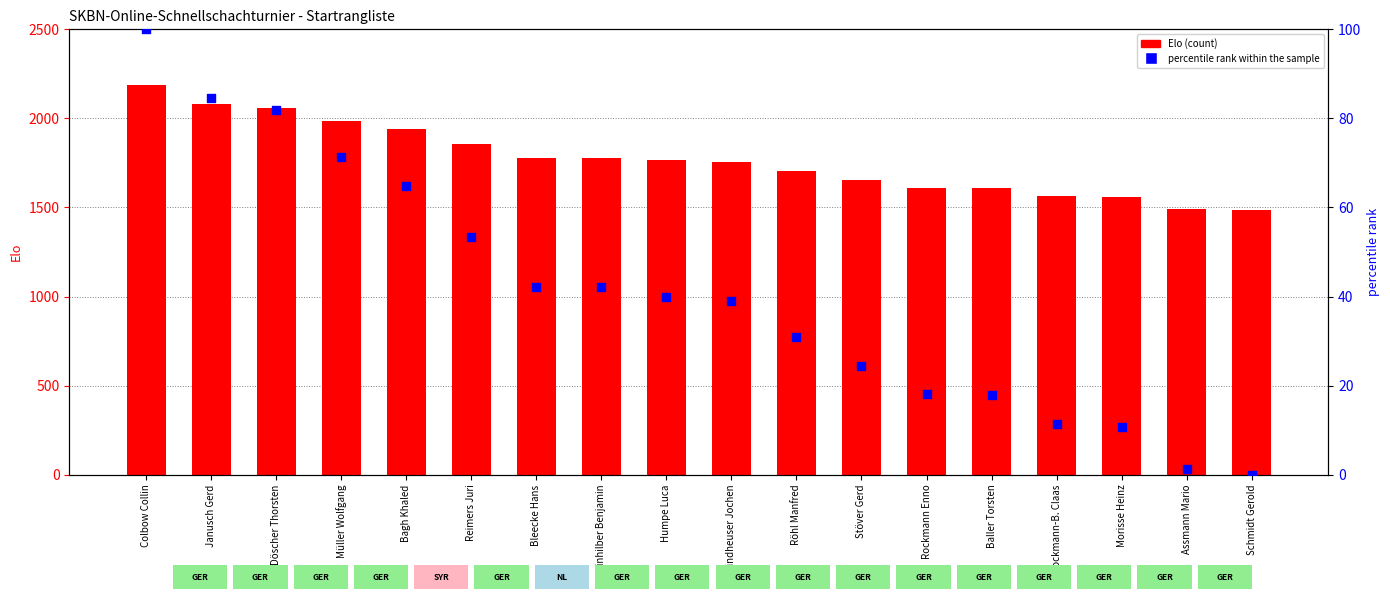

Is the value of percentile rank within the sample at Windheuser Jochen greater than the value of Elo at Bagh Khaled?

No